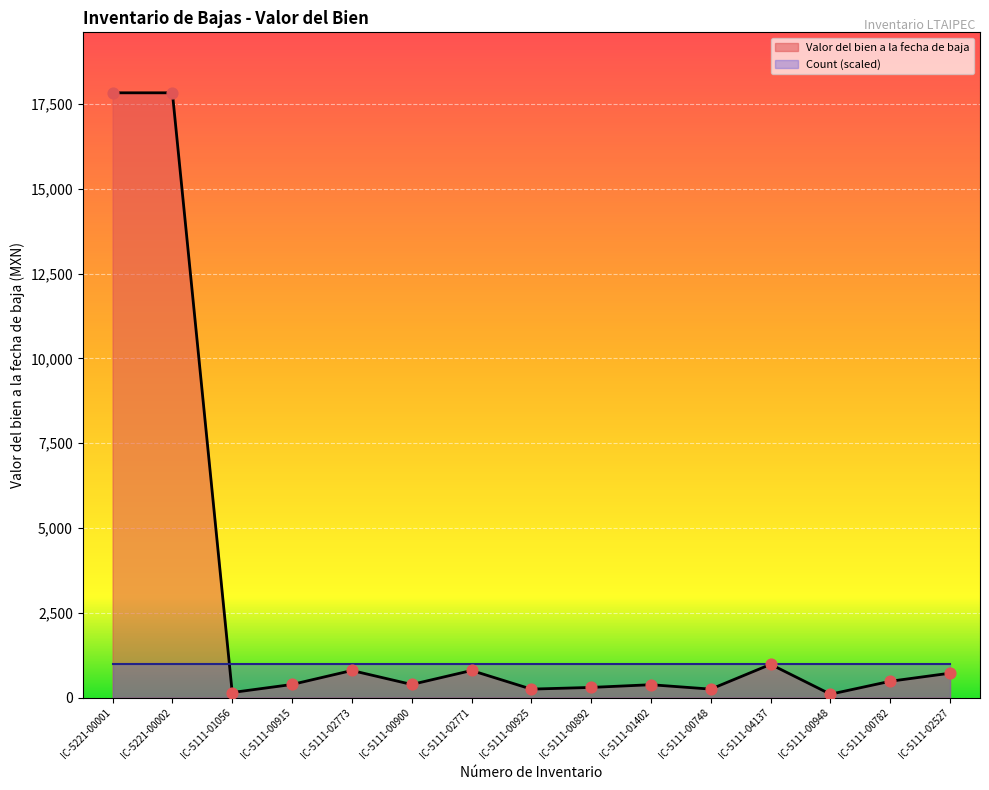

Approximately how many times larger is the value at IC-5111-00925 compared to IC-5111-02527?

0.3